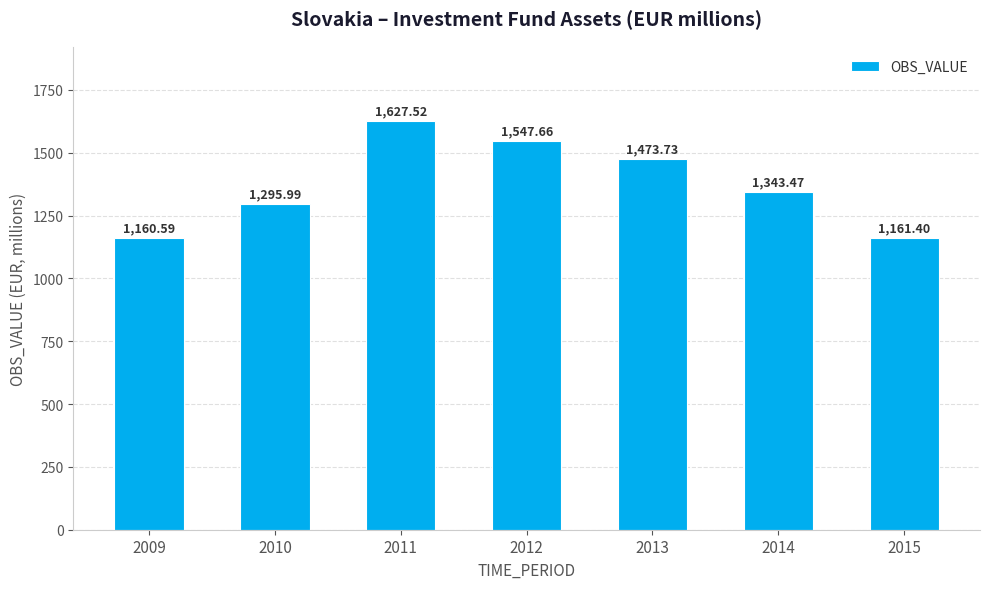

The chart shows a value of 897.0 at 2014. True or false?

False